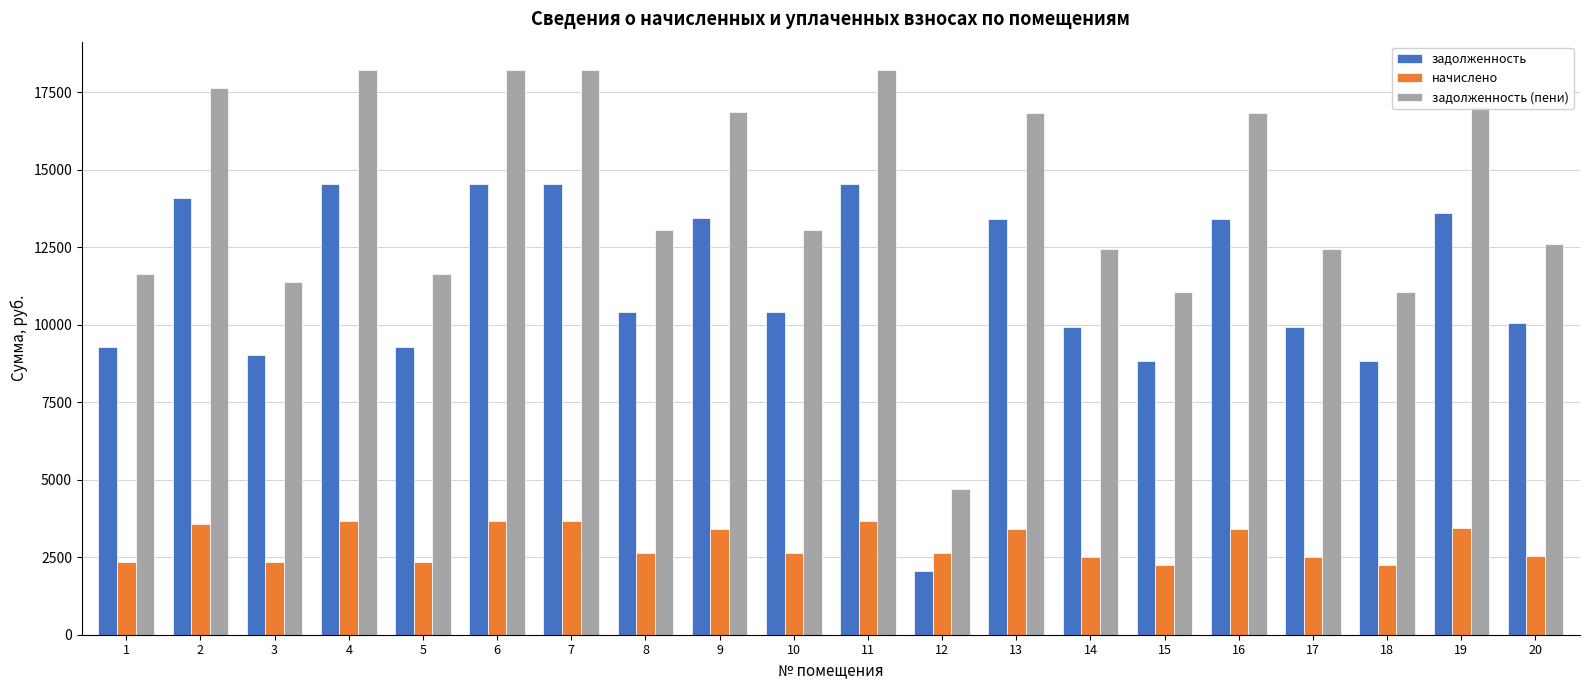

What is the greatest value displayed?

18213.4